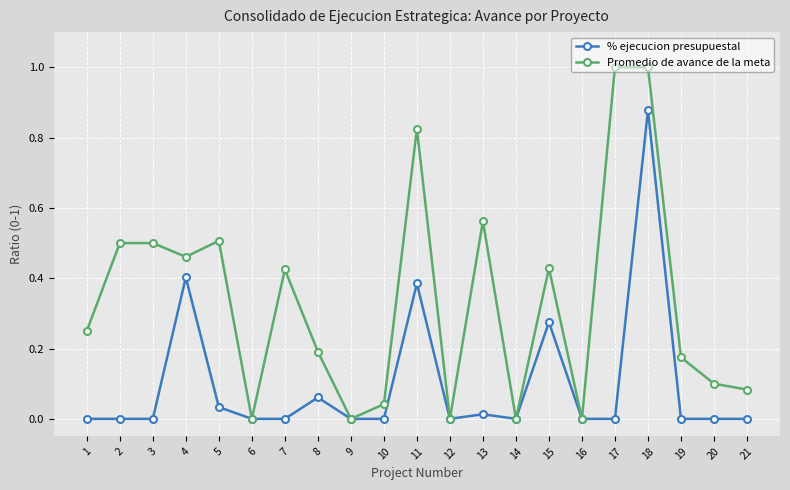

At 20, list the series in order from largest to smallest.

Promedio de avance de la meta, % ejecucion presupuestal